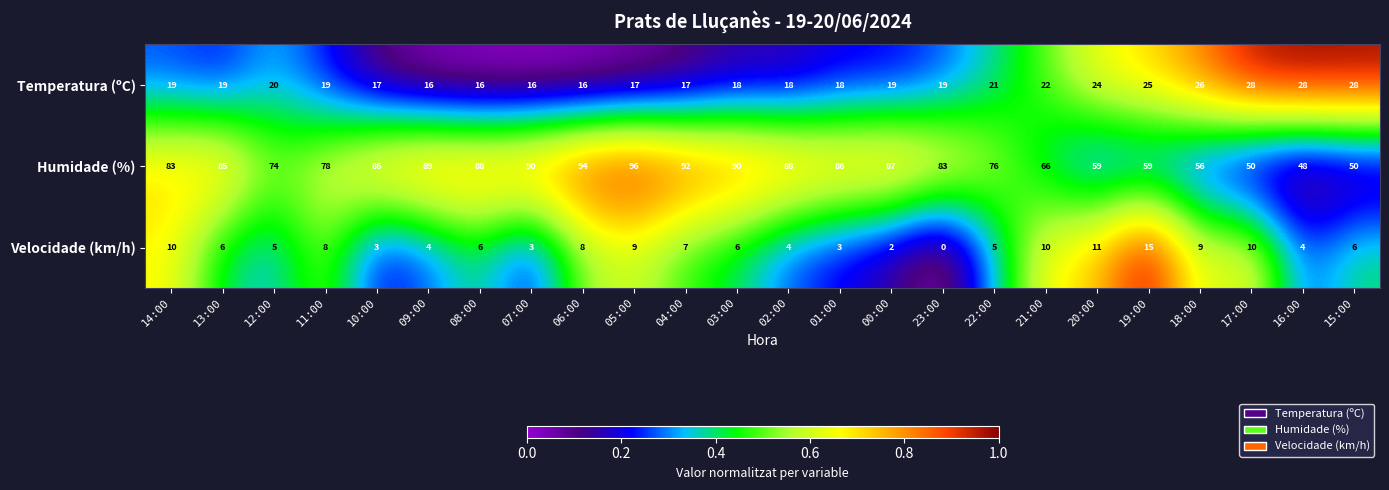

Between 03:00 and 18:00, which series saw the biggest shift?

Humidade (%)